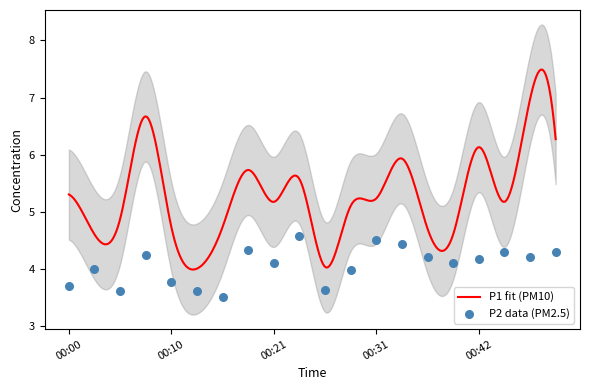

What is the ratio of the value at 00:13 to the value at 00:29?

0.9